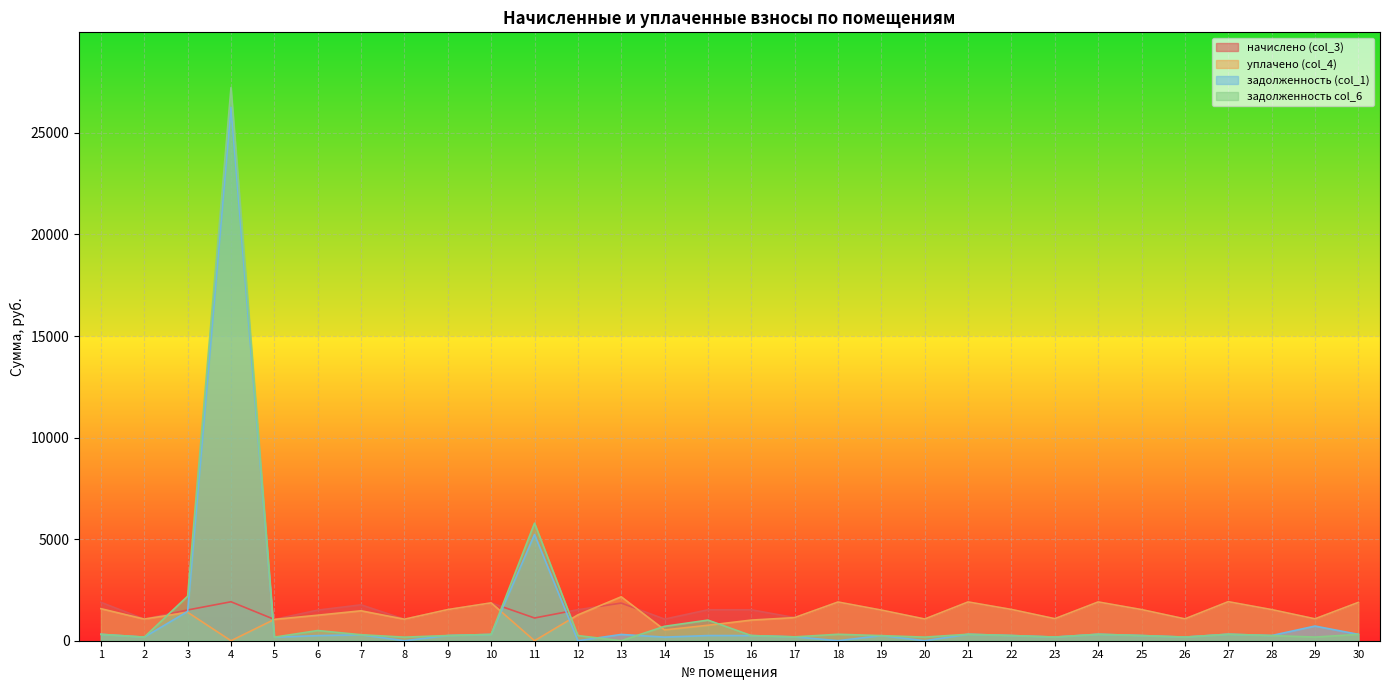

What is the sum of the начислено (col_3) values at 10 and 15?

3386.7